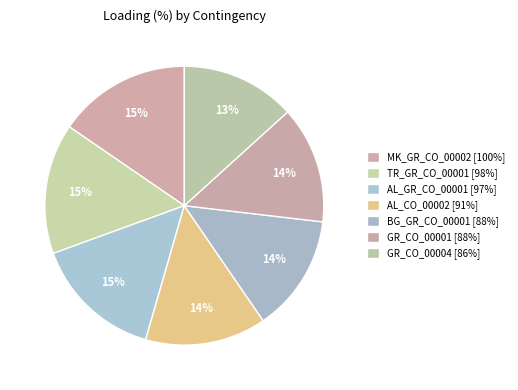

To the nearest percent, what percentage of the pie is AL_CO_00002 [91%]?

14%